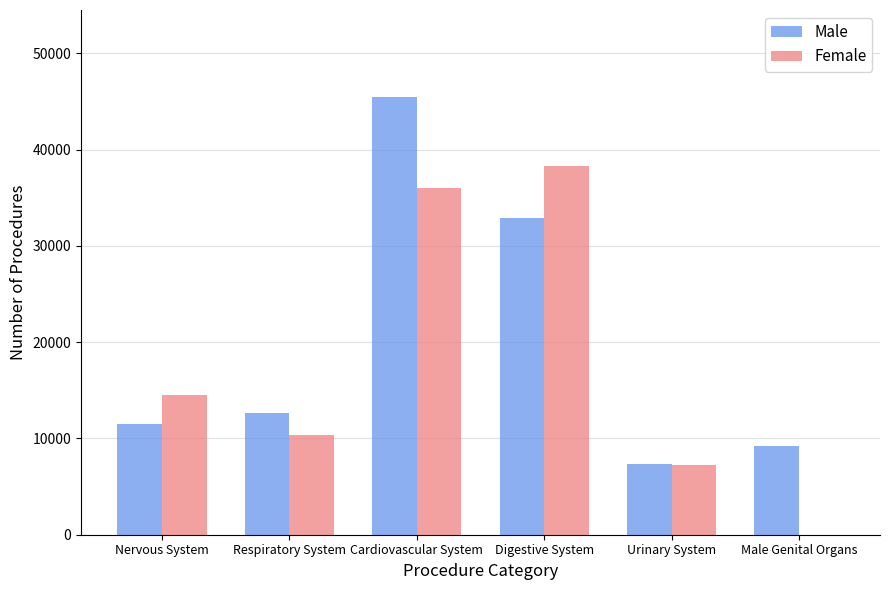

What is the sum of the Male values at Nervous System and Respiratory System?

24153